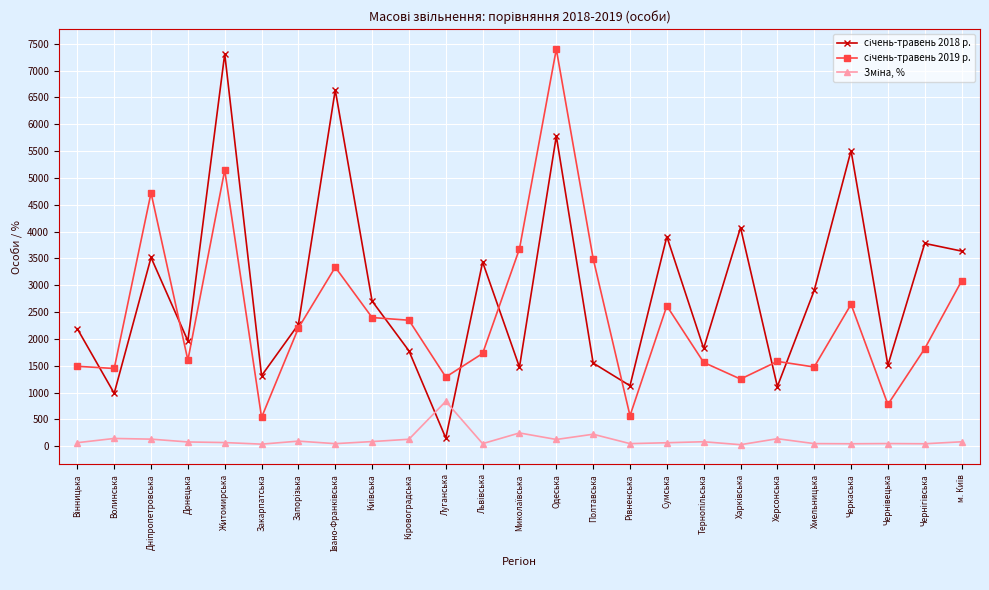

At how many categories does at least one series exceed 4351?

5